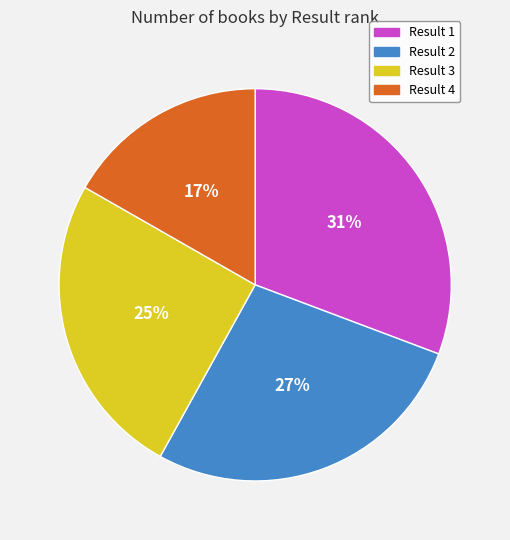

To the nearest percent, what is the difference between the largest and smallest slice percentages?

14%